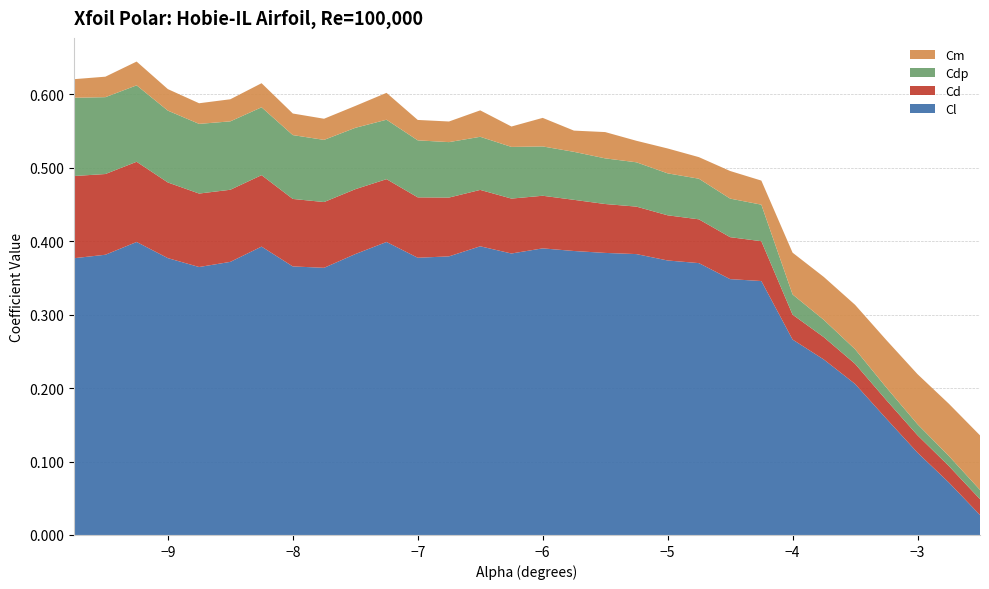

The Cl series shows 0.7 at −6. True or false?

False